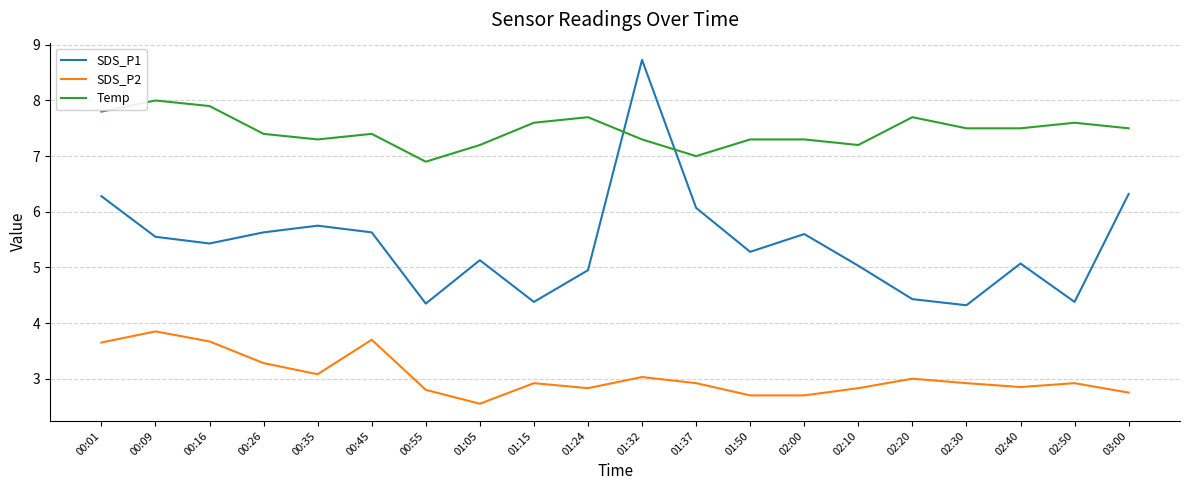

What position from the right is 02:50?

2